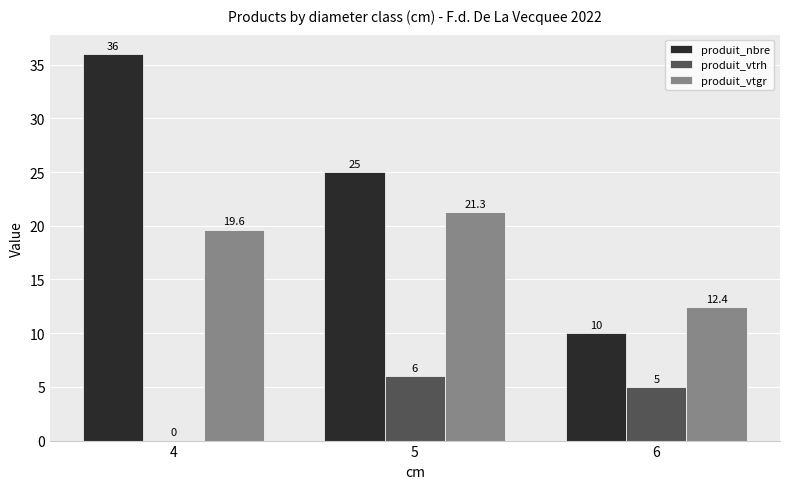

What is the sum of the produit_nbre values at 6 and 5?

35.0